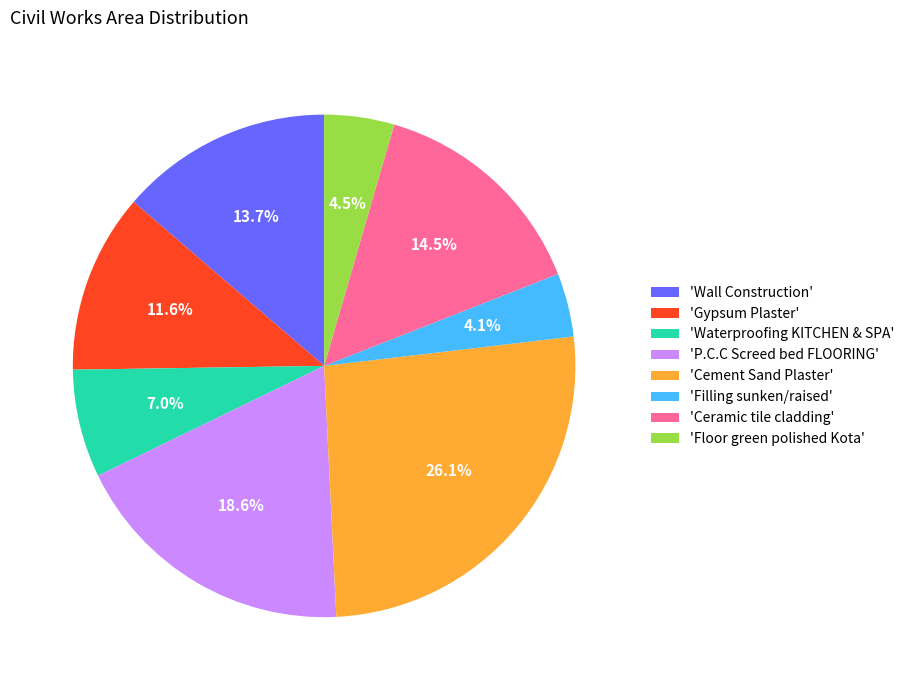

Count the number of slices in the pie.

8